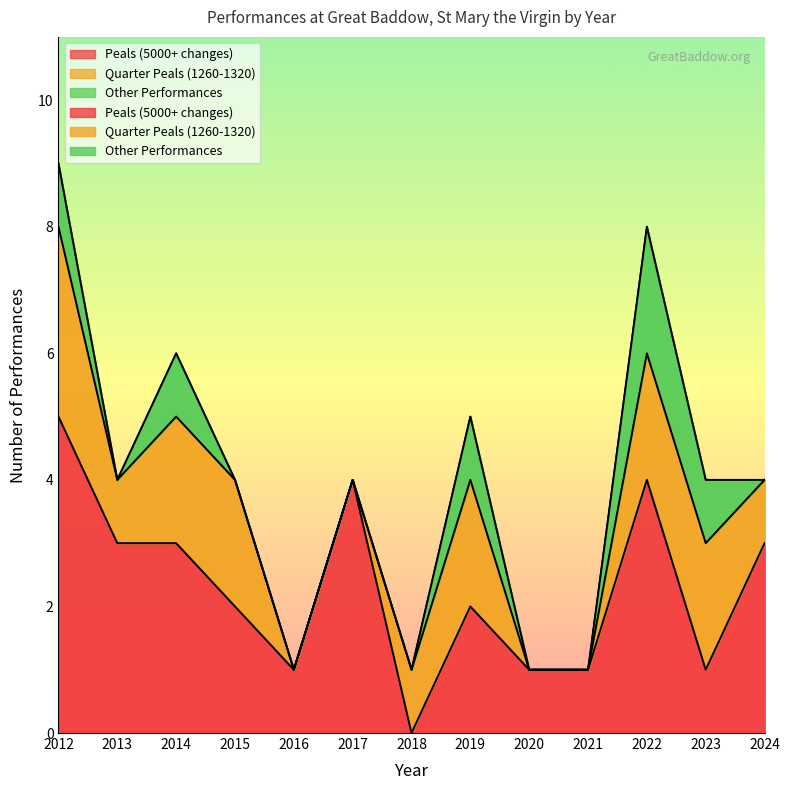

Does the chart display data point markers on the line(s)?

No